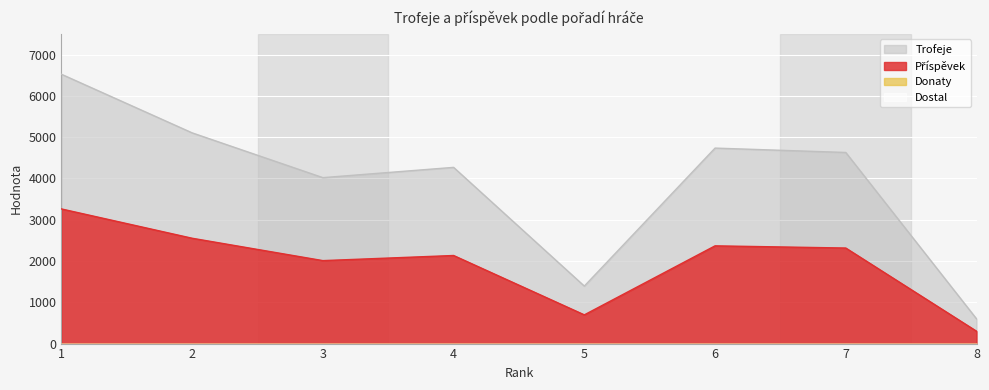

What is the spread (max minus min) of values at 3?

2010